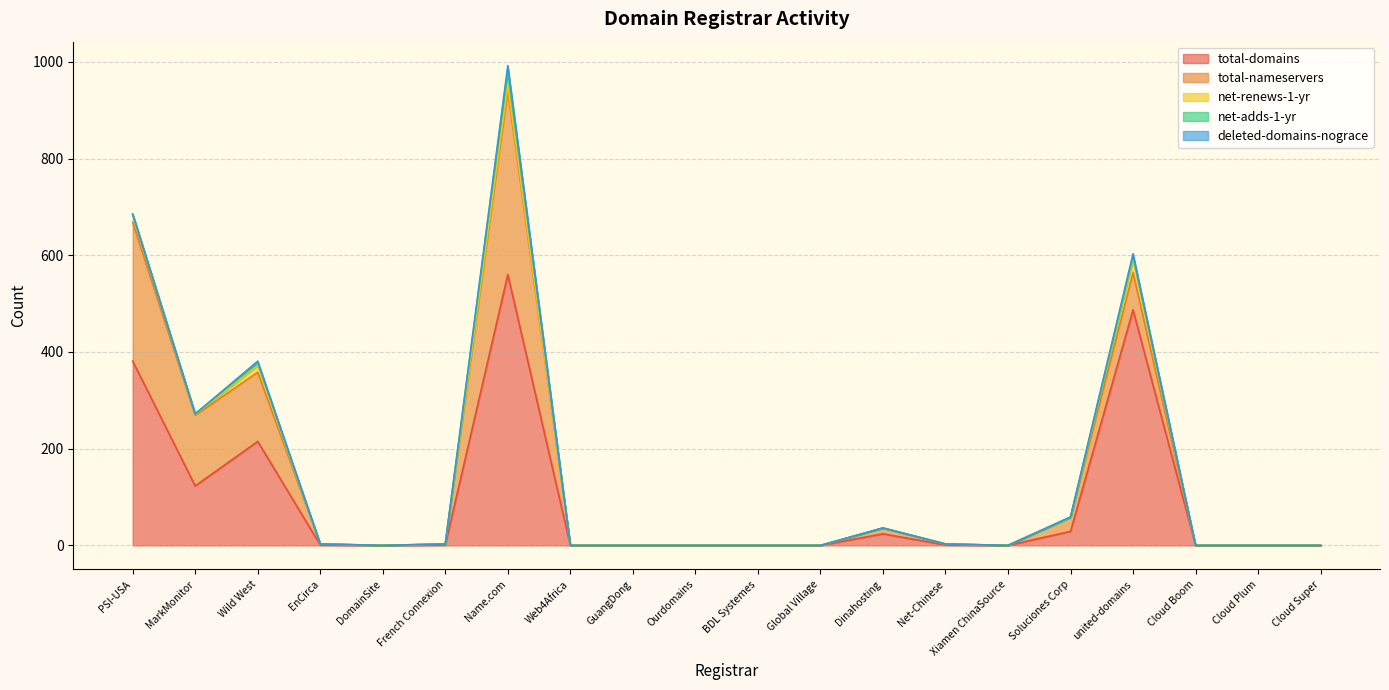

Reading left to right, transcribe all the data shown in this chart.

total-domains: PSI-USA=381	MarkMonitor=123	Wild West=215	EnCirca=1	DomainSite=0	French Connexion=1	Name.com=560	Web4Africa=0	GuangDong=0	Ourdomains=0	BDL Systemes=0	Global Village=0	Dinahosting=24	Net-Chinese=1	Xiamen ChinaSource=0	Soluciones Corp=29	united-domains=487	Cloud Boom=0	Cloud Plum=0	Cloud Super=0
total-nameservers: PSI-USA=287	MarkMonitor=146	Wild West=143	EnCirca=2	DomainSite=0	French Connexion=2	Name.com=381	Web4Africa=0	GuangDong=0	Ourdomains=0	BDL Systemes=0	Global Village=0	Dinahosting=12	Net-Chinese=2	Xiamen ChinaSource=0	Soluciones Corp=29	united-domains=77	Cloud Boom=0	Cloud Plum=0	Cloud Super=0
net-renews-1-yr: PSI-USA=16	MarkMonitor=2	Wild West=14	EnCirca=0	DomainSite=0	French Connexion=0	Name.com=11	Web4Africa=0	GuangDong=0	Ourdomains=0	BDL Systemes=0	Global Village=0	Dinahosting=0	Net-Chinese=0	Xiamen ChinaSource=0	Soluciones Corp=0	united-domains=27	Cloud Boom=0	Cloud Plum=0	Cloud Super=0
net-adds-1-yr: PSI-USA=1	MarkMonitor=1	Wild West=6	EnCirca=0	DomainSite=0	French Connexion=0	Name.com=32	Web4Africa=0	GuangDong=0	Ourdomains=0	BDL Systemes=0	Global Village=0	Dinahosting=0	Net-Chinese=0	Xiamen ChinaSource=0	Soluciones Corp=0	united-domains=7	Cloud Boom=0	Cloud Plum=0	Cloud Super=0
deleted-domains-nograce: PSI-USA=0	MarkMonitor=0	Wild West=3	EnCirca=0	DomainSite=0	French Connexion=0	Name.com=8	Web4Africa=0	GuangDong=0	Ourdomains=0	BDL Systemes=0	Global Village=0	Dinahosting=0	Net-Chinese=0	Xiamen ChinaSource=0	Soluciones Corp=1	united-domains=5	Cloud Boom=0	Cloud Plum=0	Cloud Super=0